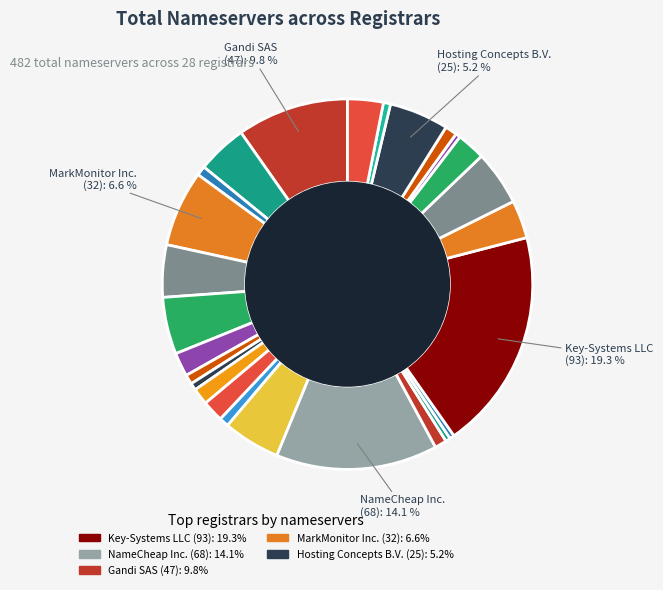

What is the smallest slice in the pie chart?

Epik Inc.